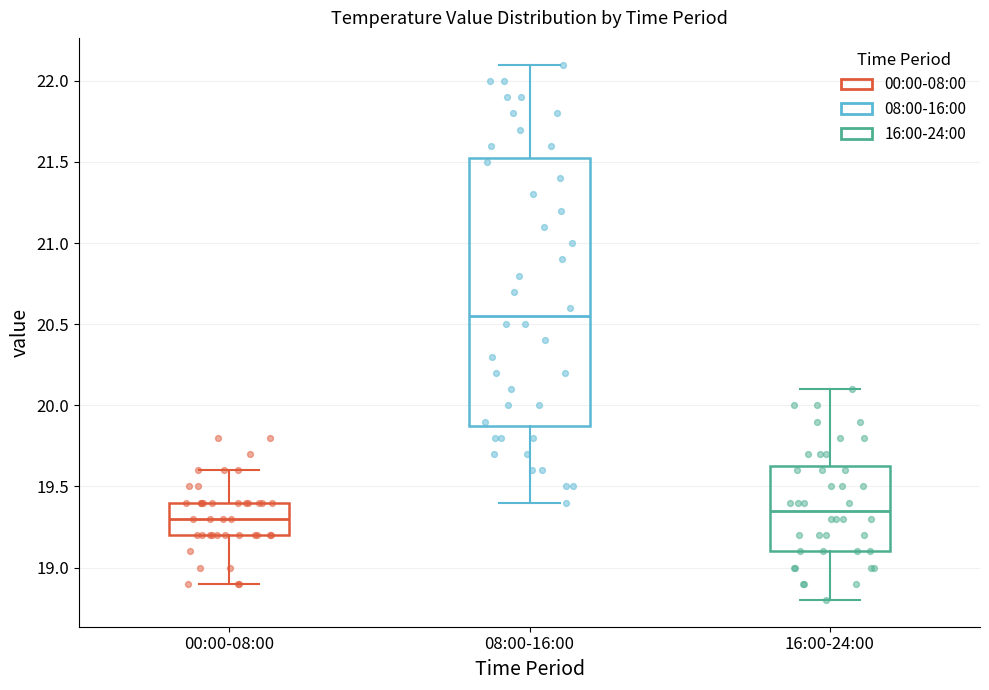

Where does the median line of the box for 00:00-08:00 sit on the y-axis? The values are not printed on the chart, so give them approximately, as read against the axis.

19.30